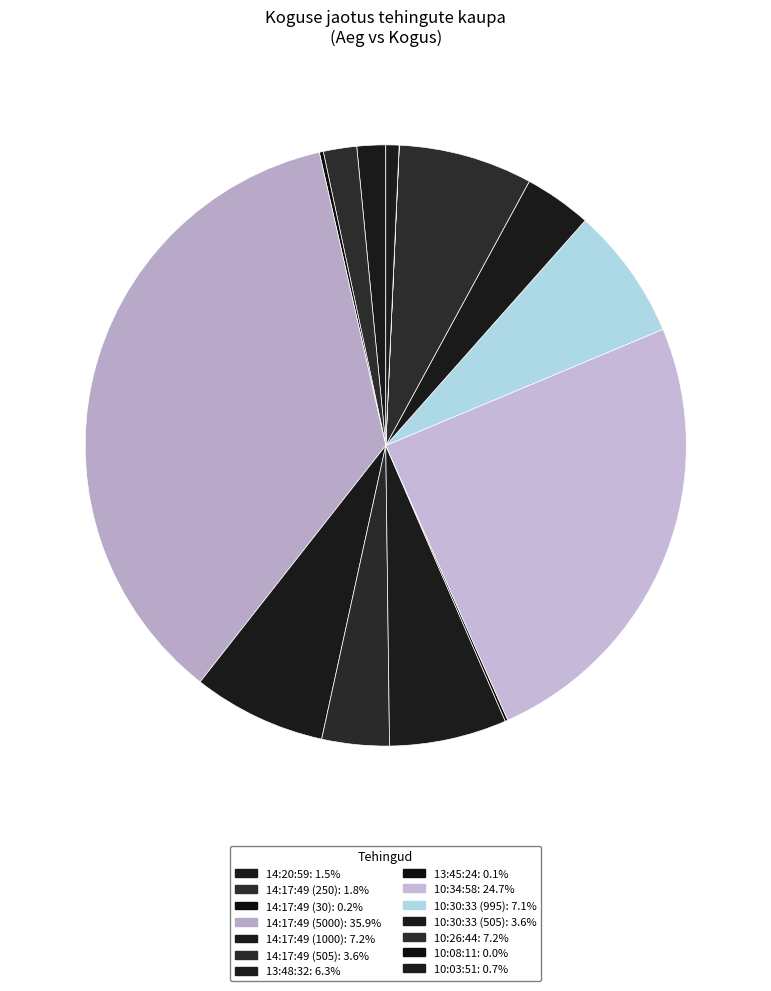

To the nearest percent, what portion does 14:17:49 (5000) represent?

36%